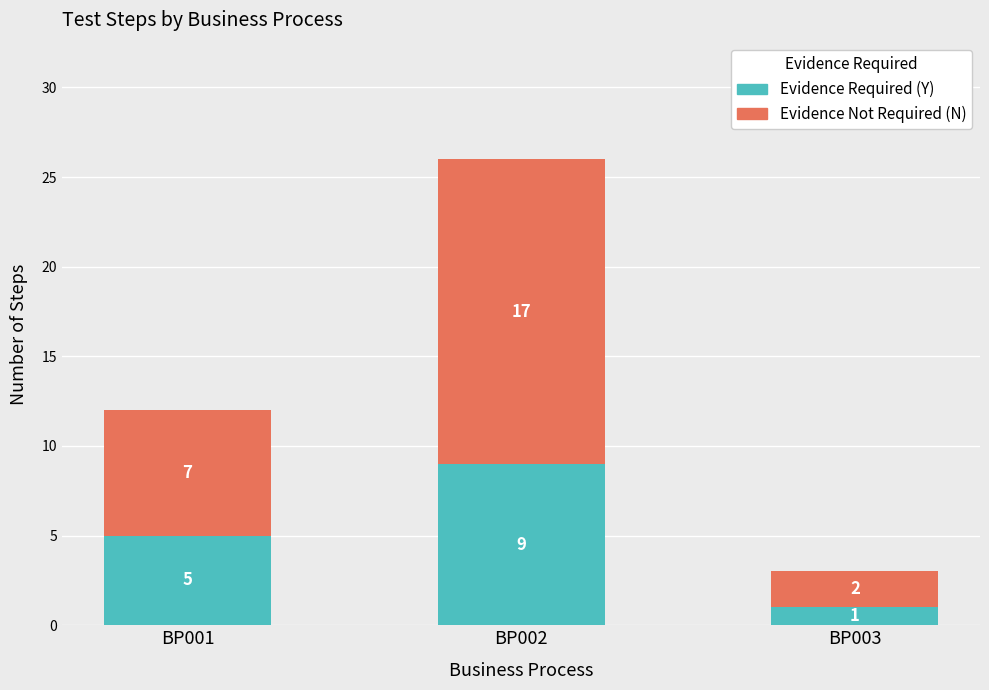

What is the total value across all series at BP002?

26